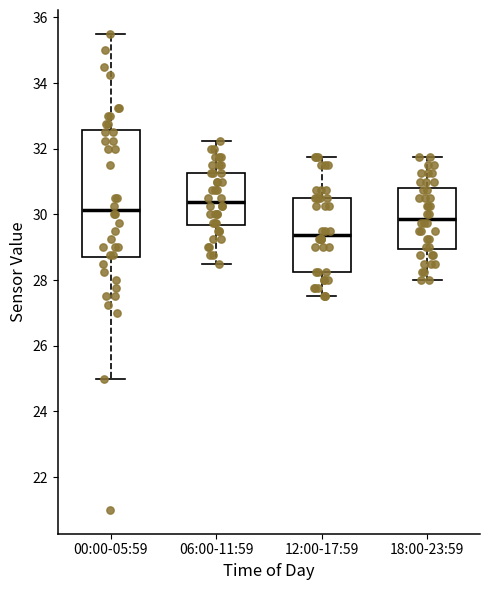

Reading left to right, transcribe this box plot: for each box, give where its median line is, the range the box spans, and where its two whiskers end, as read against the y-axis. The values are not printed on the chart, so give them approximately, as read against the axis.

00:00-05:59: median 30.2, box 28.6 to 32.6, whiskers 25.0 to 35.6
06:00-11:59: median 30.4, box 29.6 to 31.2, whiskers 28.6 to 32.2
12:00-17:59: median 29.4, box 28.2 to 30.6, whiskers 27.6 to 31.8
18:00-23:59: median 29.8, box 29.0 to 30.8, whiskers 28.0 to 31.8